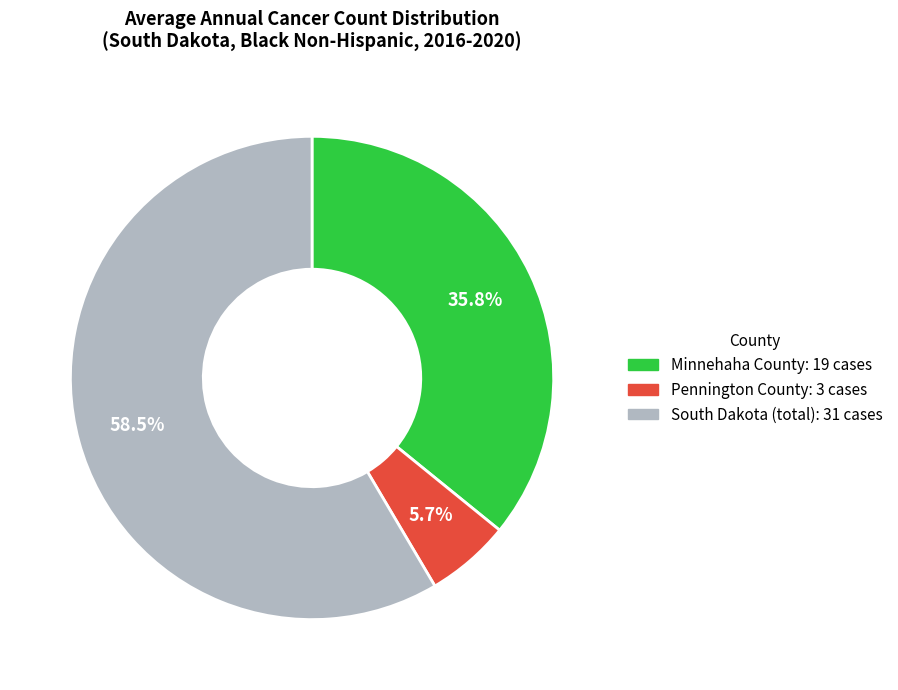

To the nearest percent, what portion does Minnehaha County represent?

36%